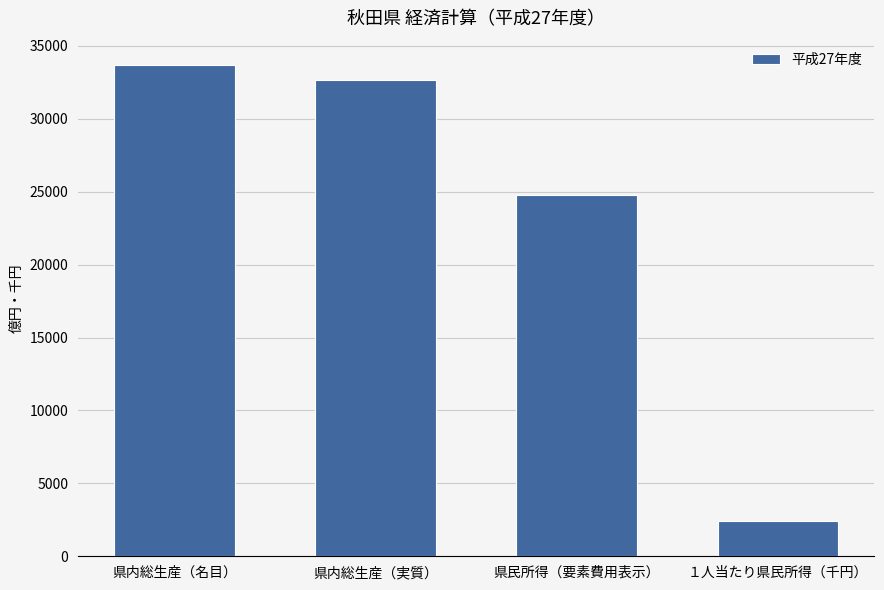

Reading left to right, extract all data points from this chart.

県内総生産（名目）=33669	県内総生産（実質）=32648	県民所得（要素費用表示）=24755	１人当たり県民所得（千円）=2420